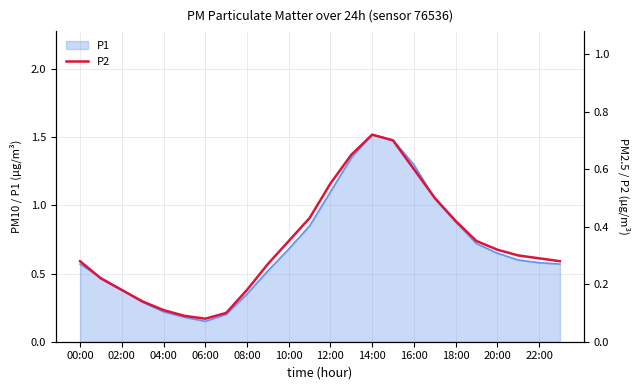

Between 10:00 and 16, which is larger?

16